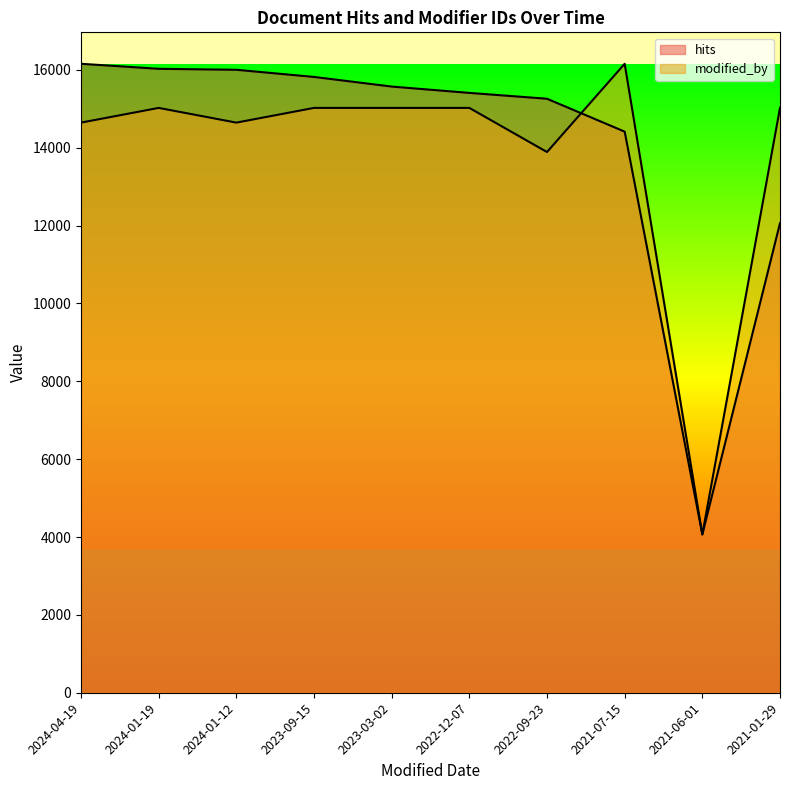

Does the chart have visible grid lines?

No